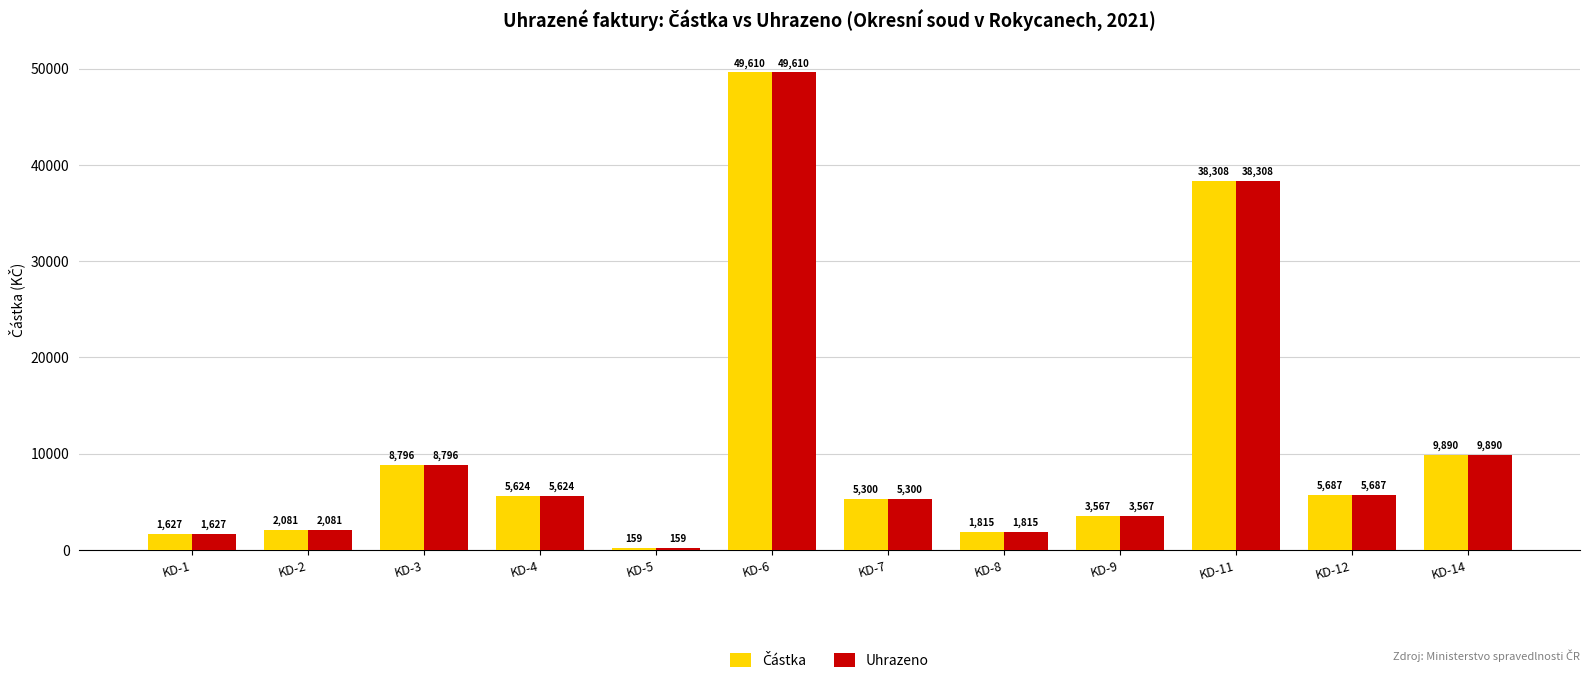

Is it true that Uhrazeno equals 5687.0 at KD-12?

True